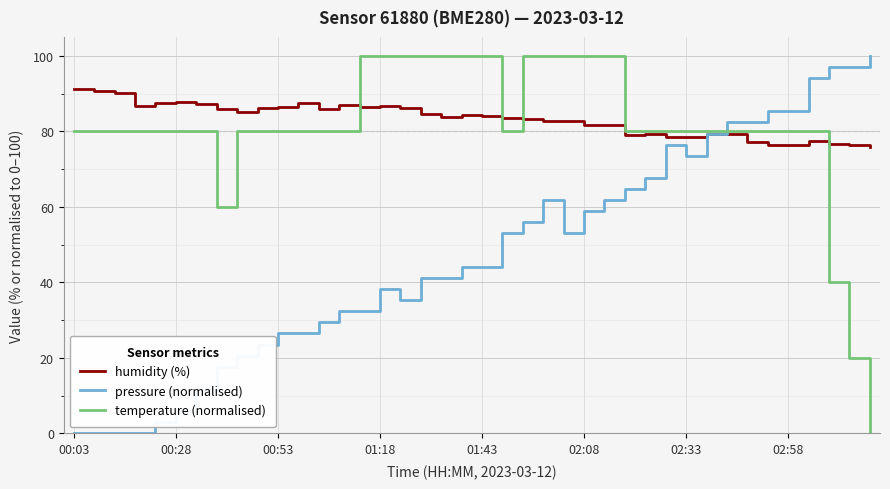

What is the maximum value for humidity (%)?

91.2